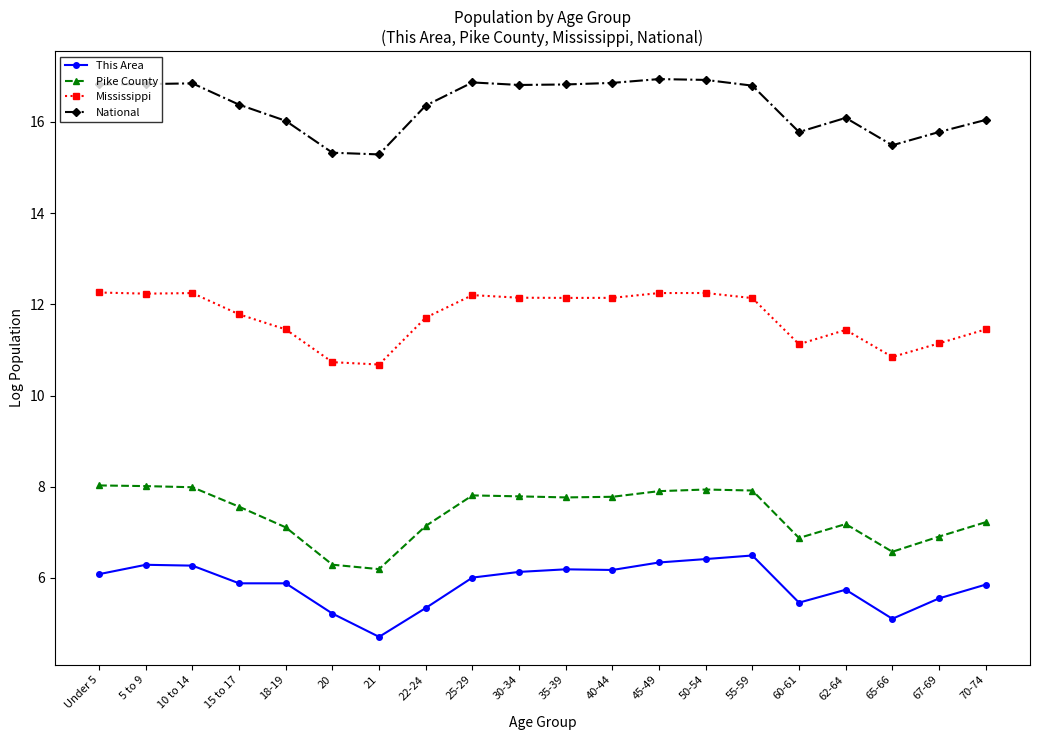

What is the spread (max minus min) of values at 40-44?

10.7